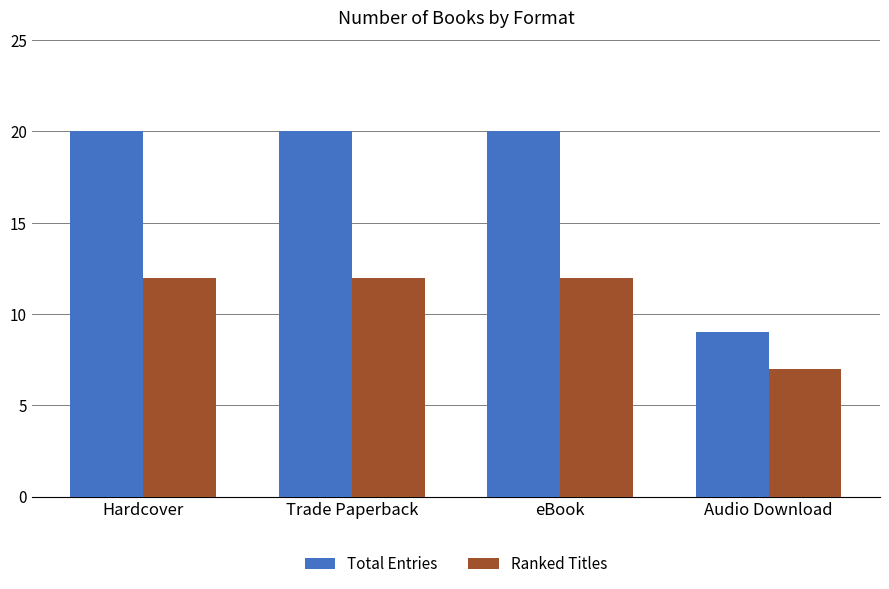

At how many categories does at least one series exceed 7?

4